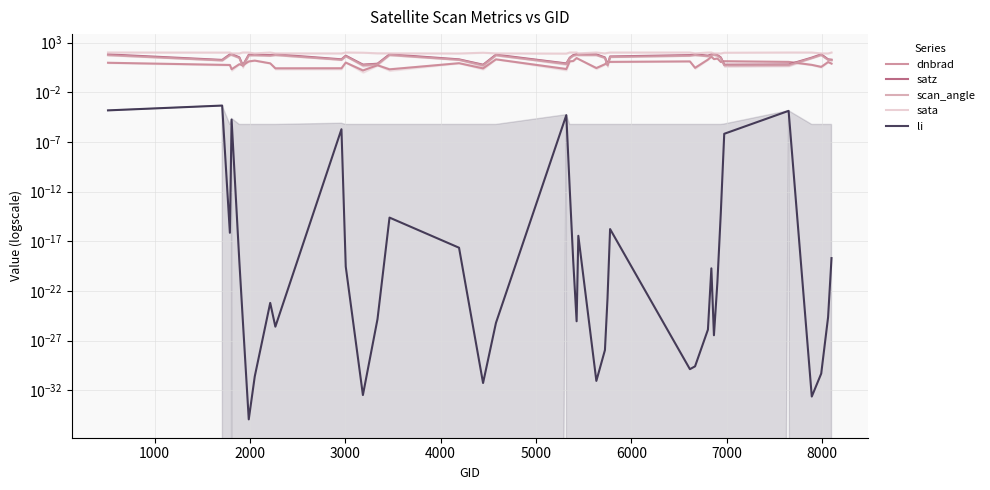

In satz, how many points are lower than both neighbors (excluding endpoints)?

10